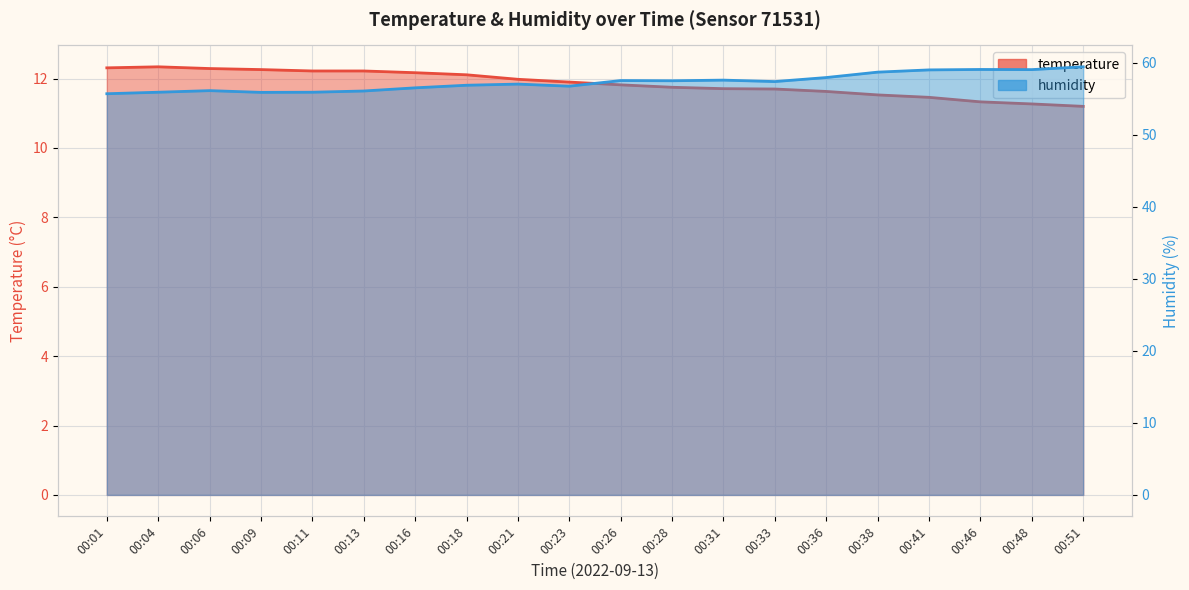

Is it true that temperature equals 12.3 at 00:01?

True